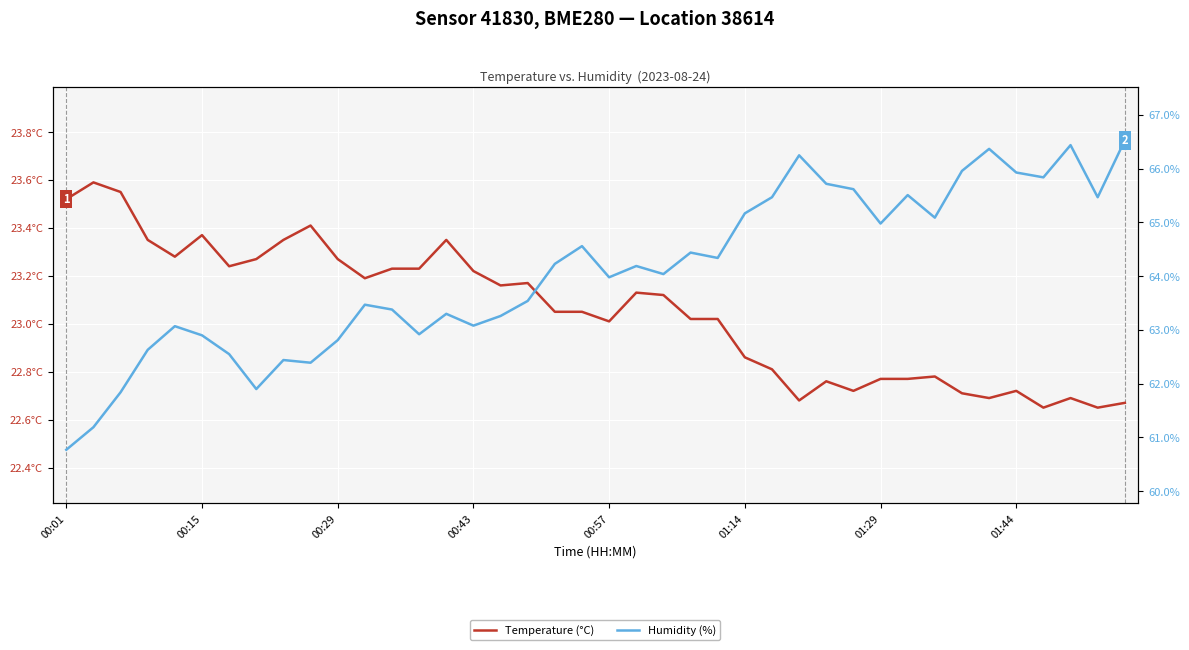

Between 01:29 and 13, which series saw the biggest shift?

Humidity (%)